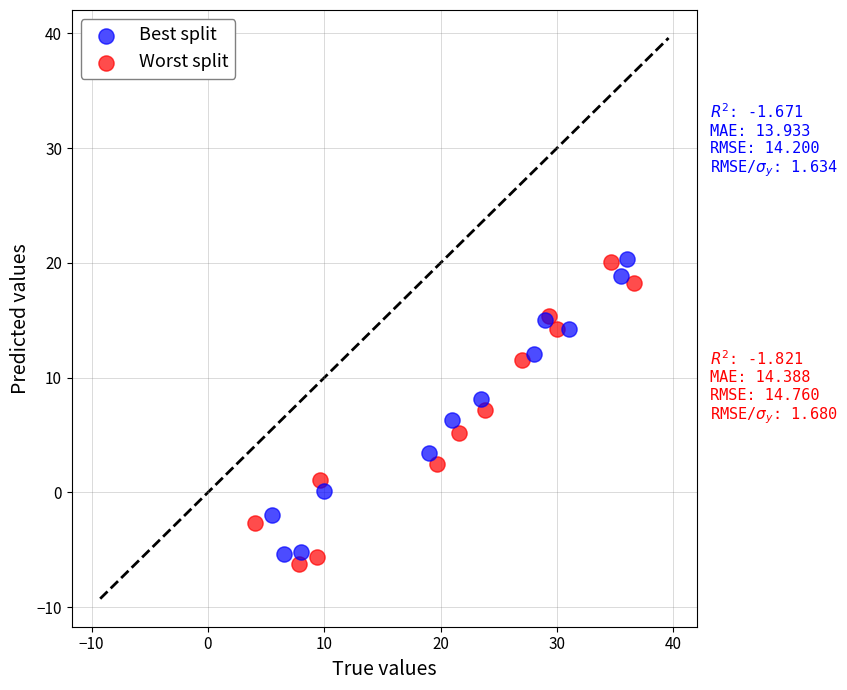

Which series contains the lowest Y value?

Worst split